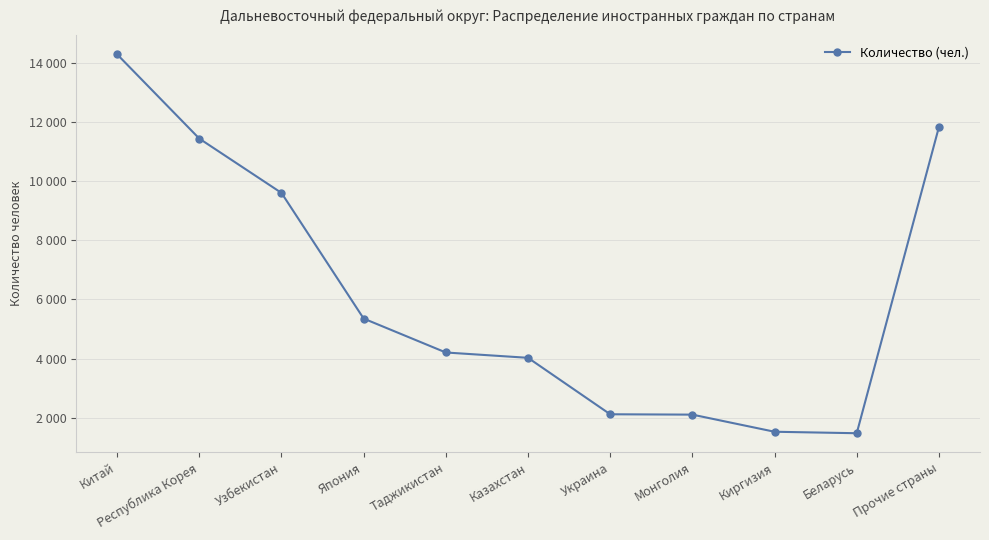

Does the chart have visible grid lines?

Yes